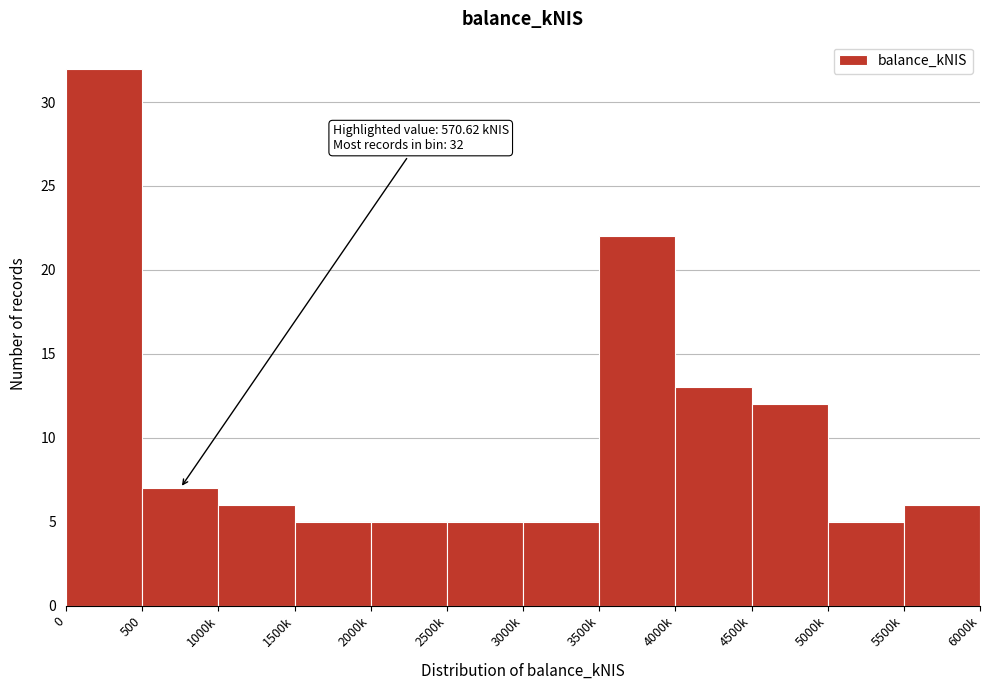

Reading left to right, transcribe all the data shown in this chart.

0=32	500=7	1000k=6	1500k=5	2000k=5	2500k=5	3000k=5	3500k=22	4000k=13	4500k=12	5000k=5	5500k=6